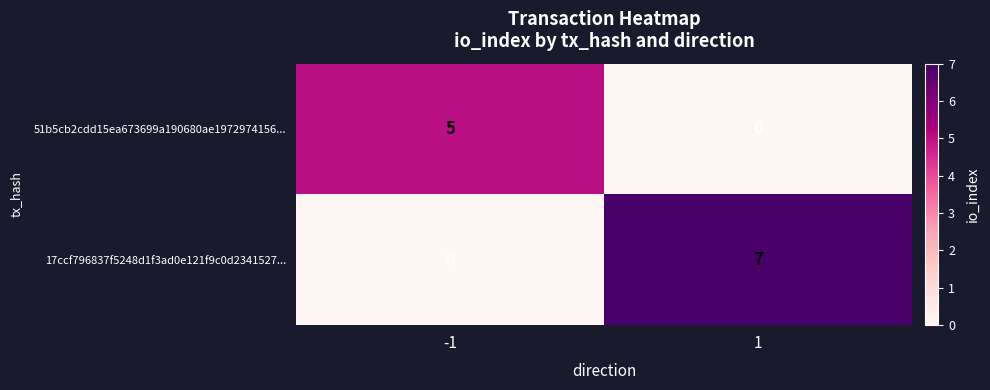

How many data points does each series have?

2